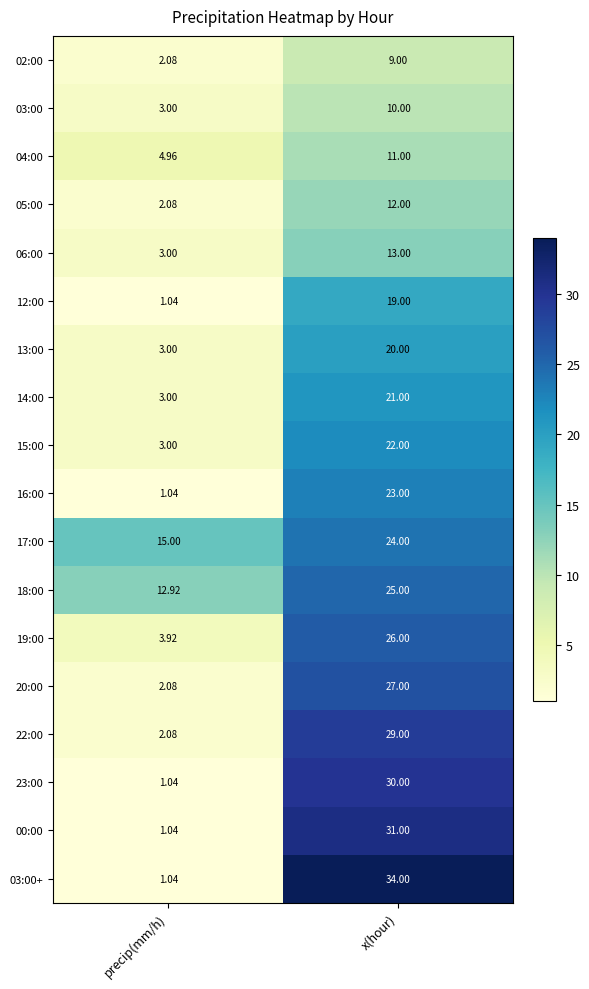

Which series has the largest range (max minus min)?

03:00+